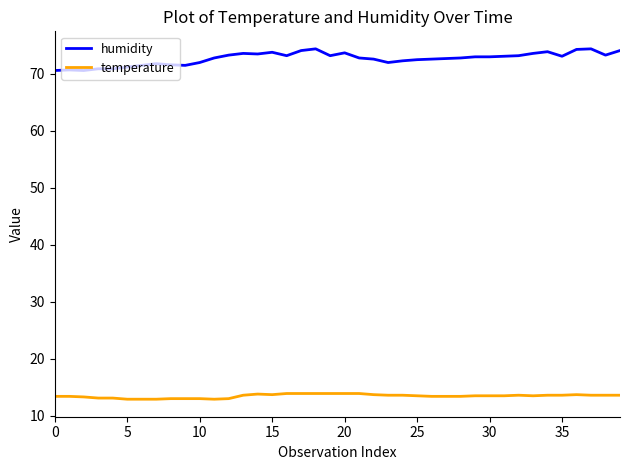

What is the sum of all humidity values?

2908.2